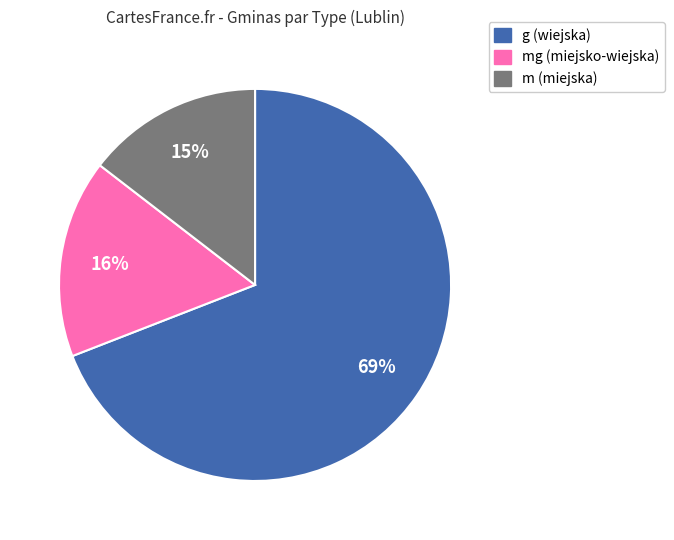

Is there any slice that represents more than half of the pie?

Yes